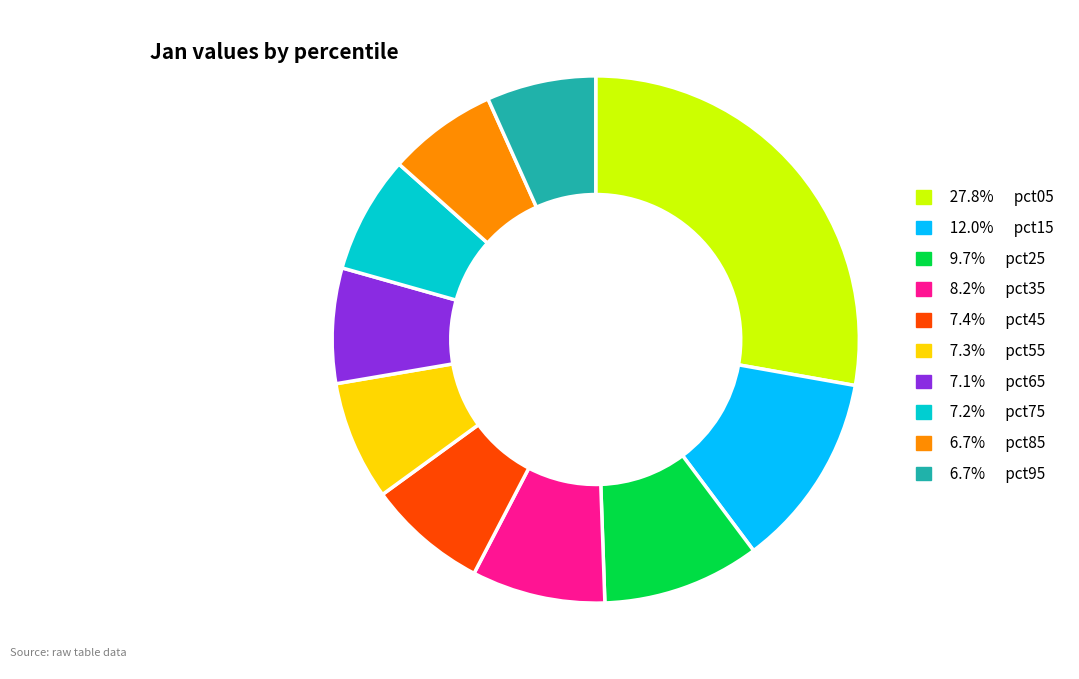

Does any single category account for the majority?

No